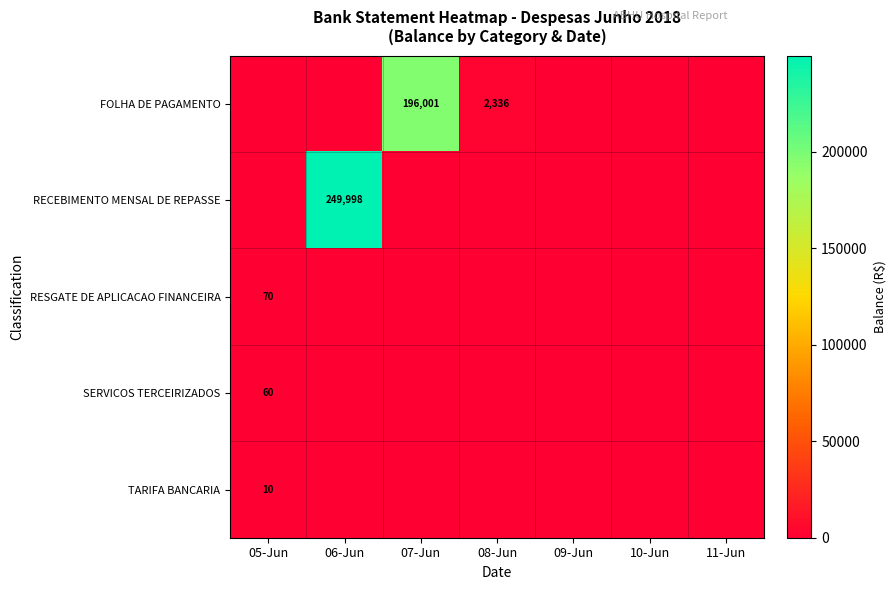

Is the value of SERVICOS TERCEIRIZADOS at 08-Jun greater than the value of RESGATE DE APLICACAO FINANCEIRA at 08-Jun?

No